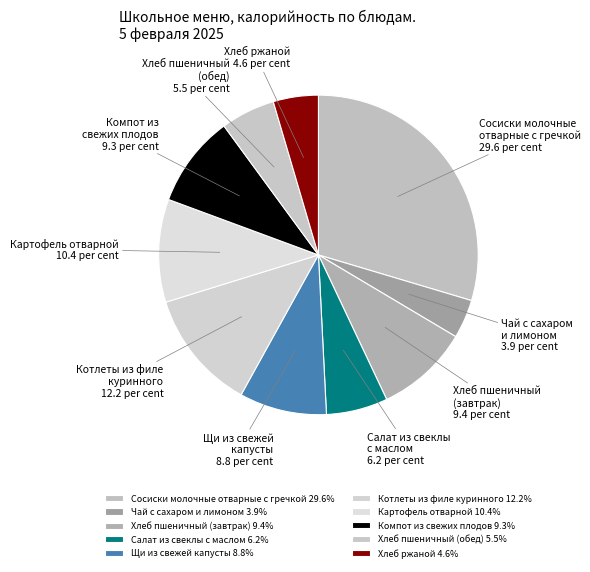

How many slices are in this pie chart?

10